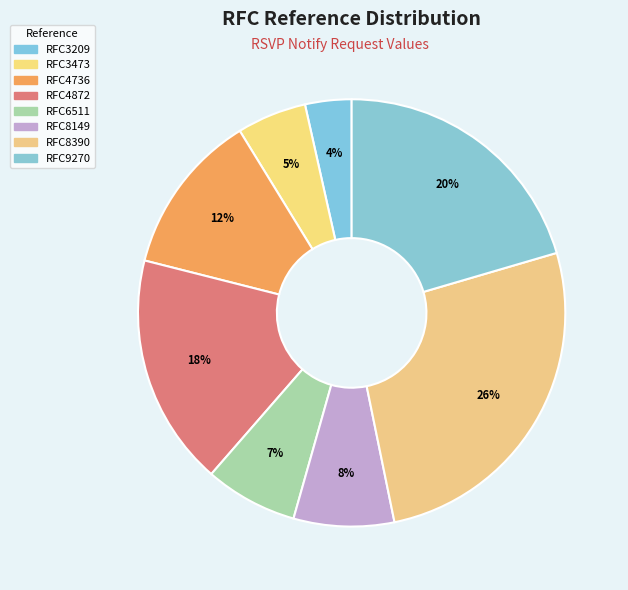

Count the number of slices in the pie.

8